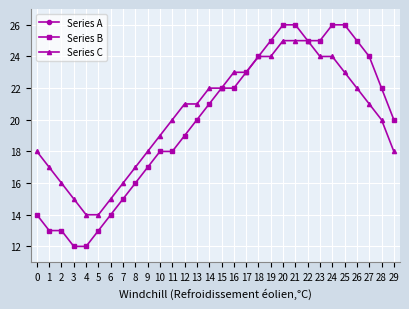

What value does the Series B series have at 4, to the nearest 10?

10